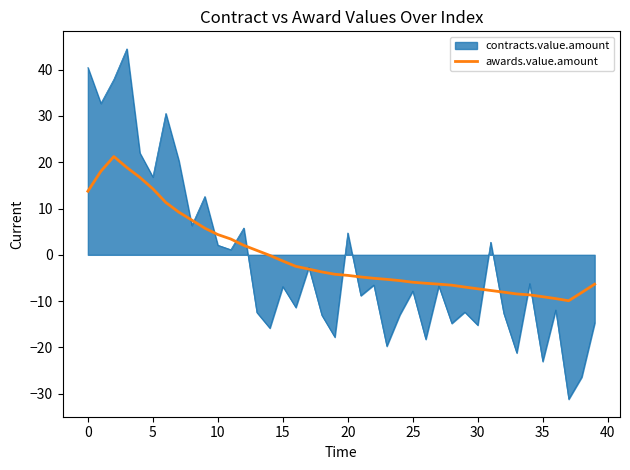

What is the highest value of the contracts.value.amount series?

44.5